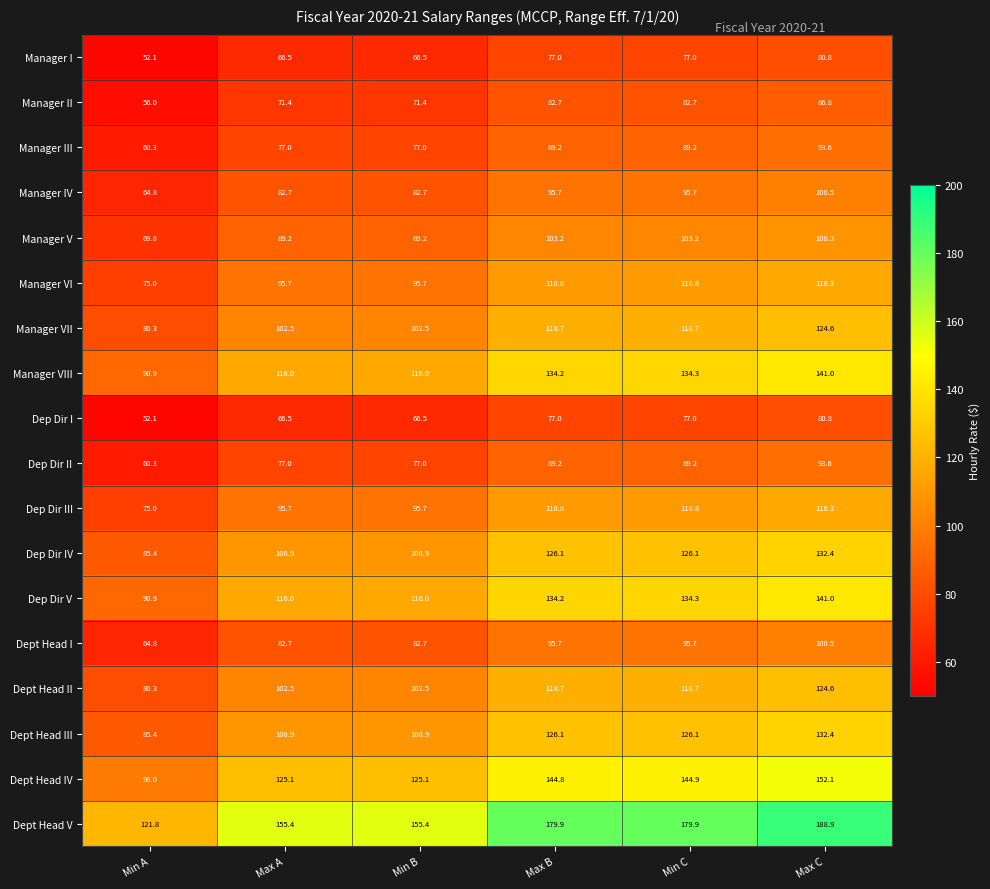

What is the approximate value of Manager I at Max B?

77.0